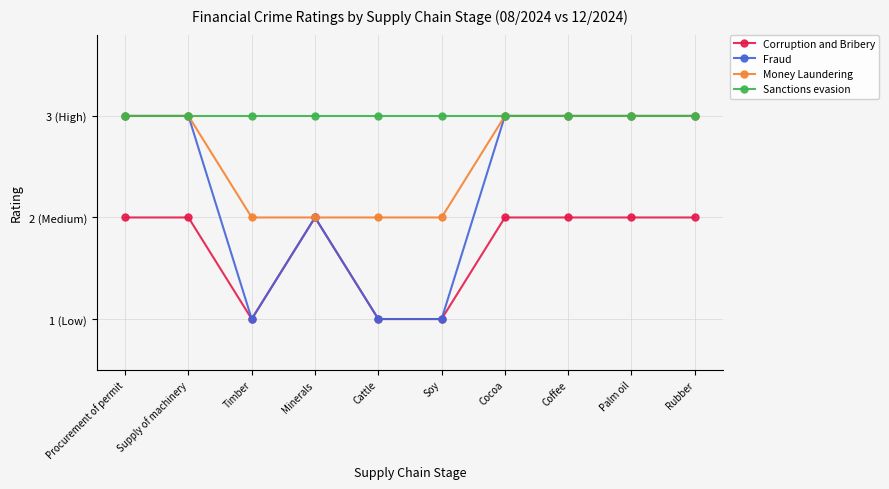

Does the chart have visible grid lines?

Yes